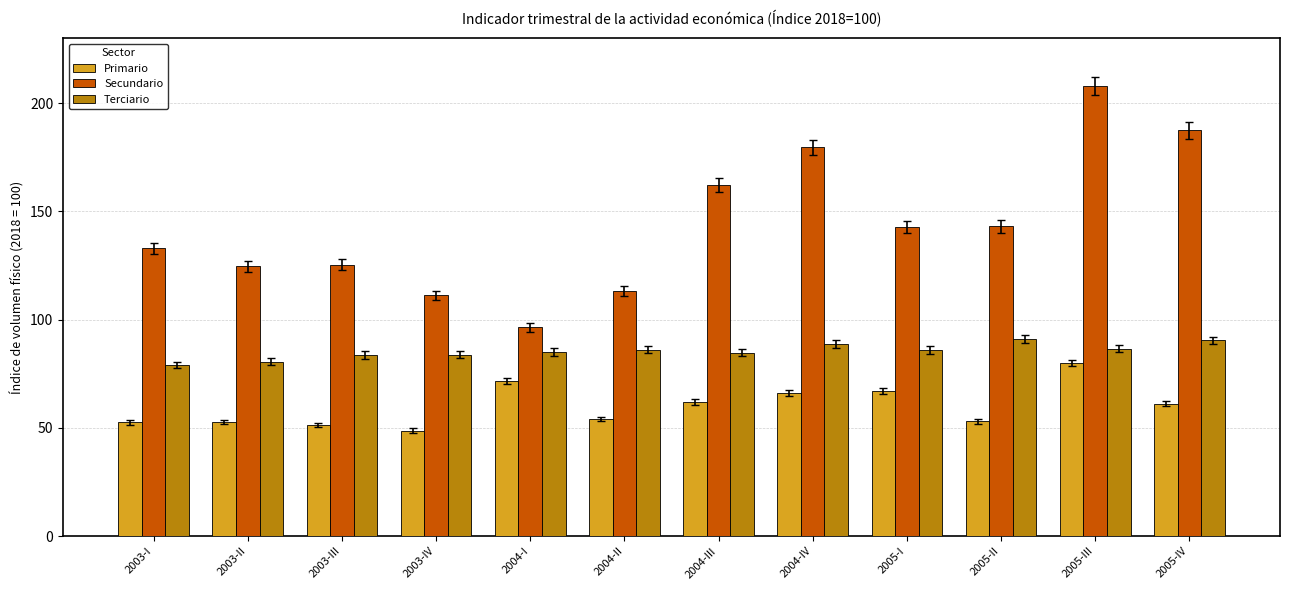

The value of Terciario at 2004-II is 114.0. True or false?

False